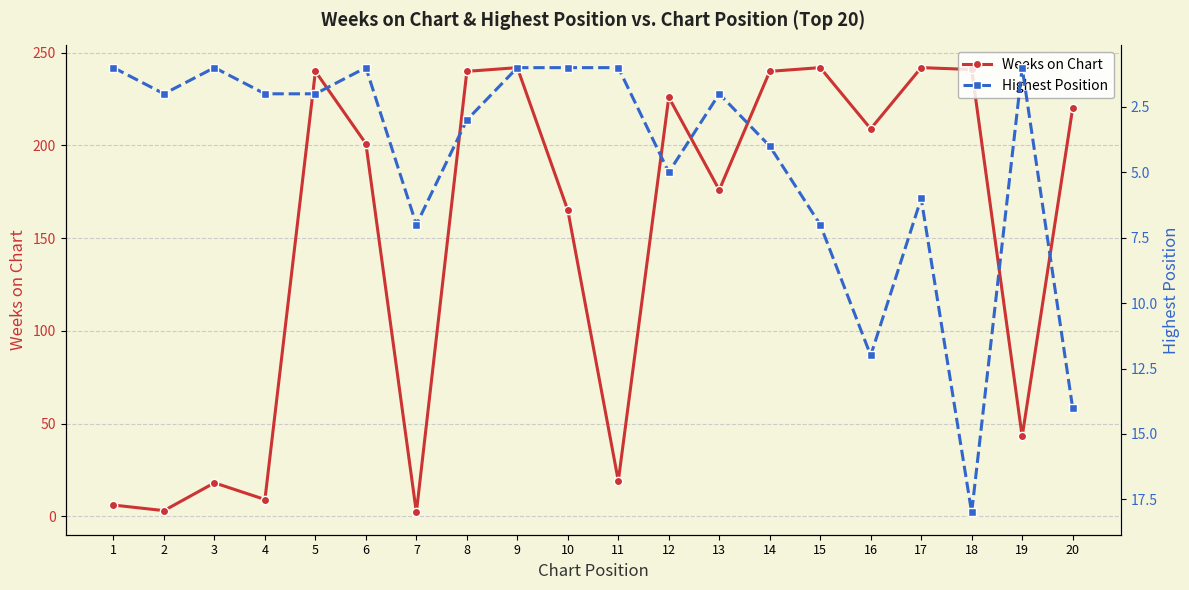

How many categories are shown in the chart?

20